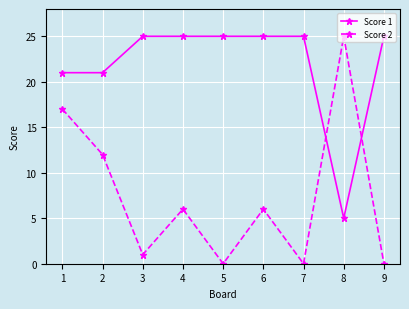

True or false: Score 2 has a value of 4 at 4.

False